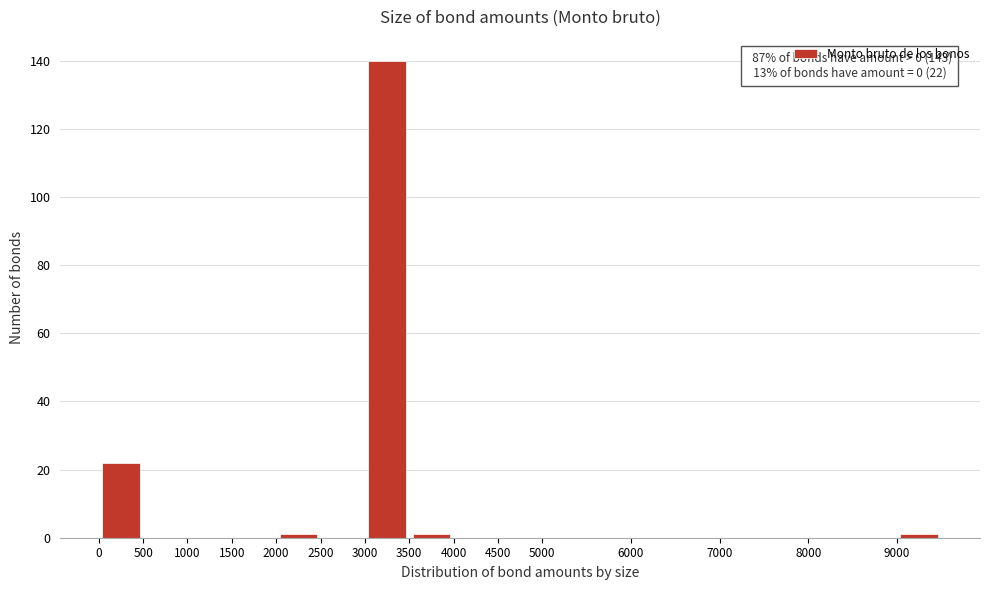

Which range on the x-axis has the tallest bar?

3000 to 3500